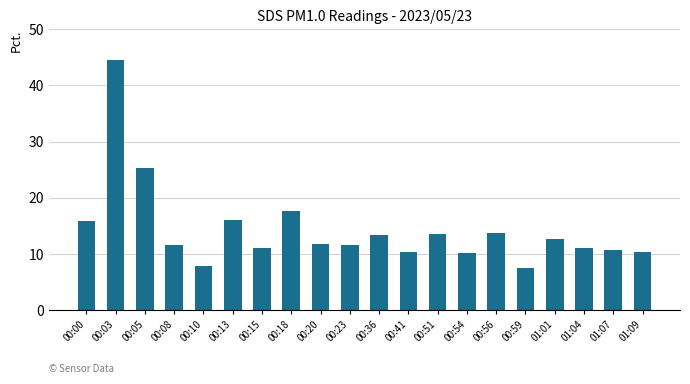

How many categories are shown in the chart?

20